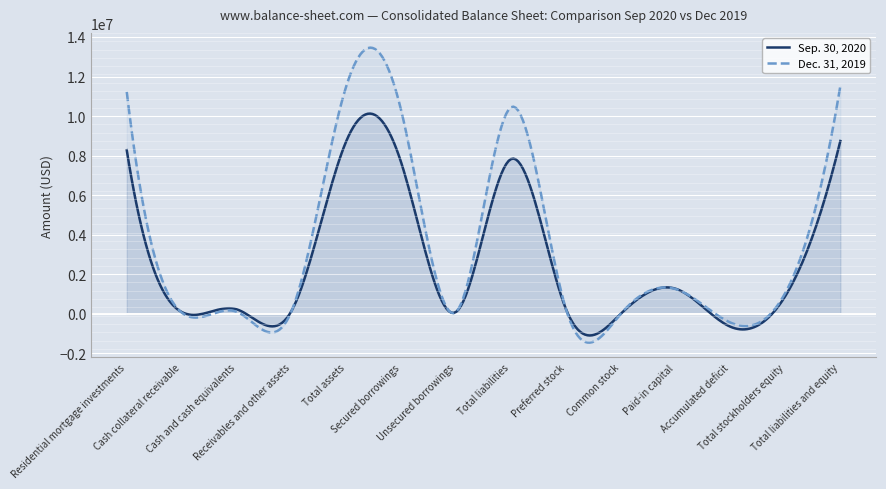

True or false: Sep. 30, 2020 has a value of 98468 at Unsecured borrowings.

True